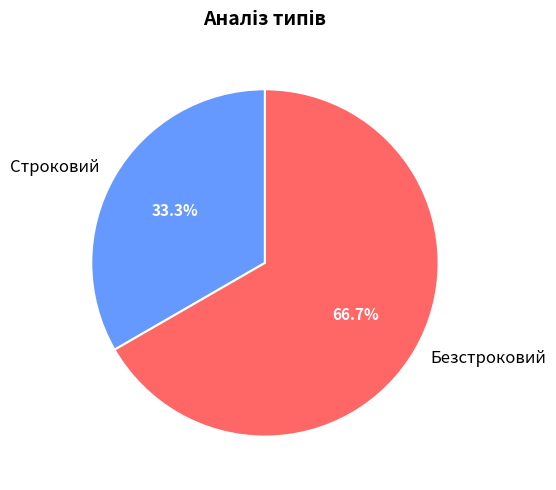

True or false: Безстроковий accounts for 60% of the total.

False